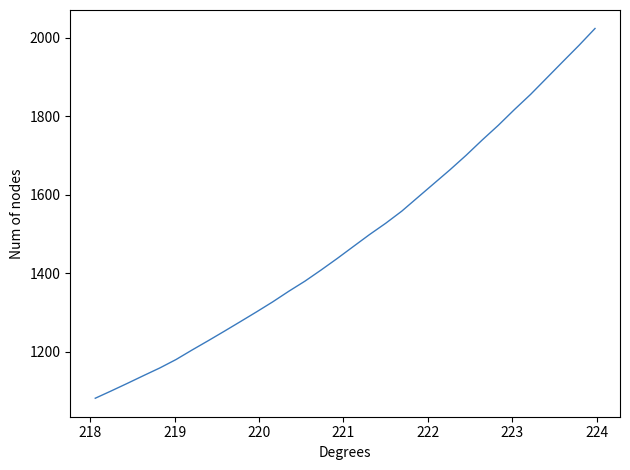

What is the difference between the maximum and minimum values?

941.8